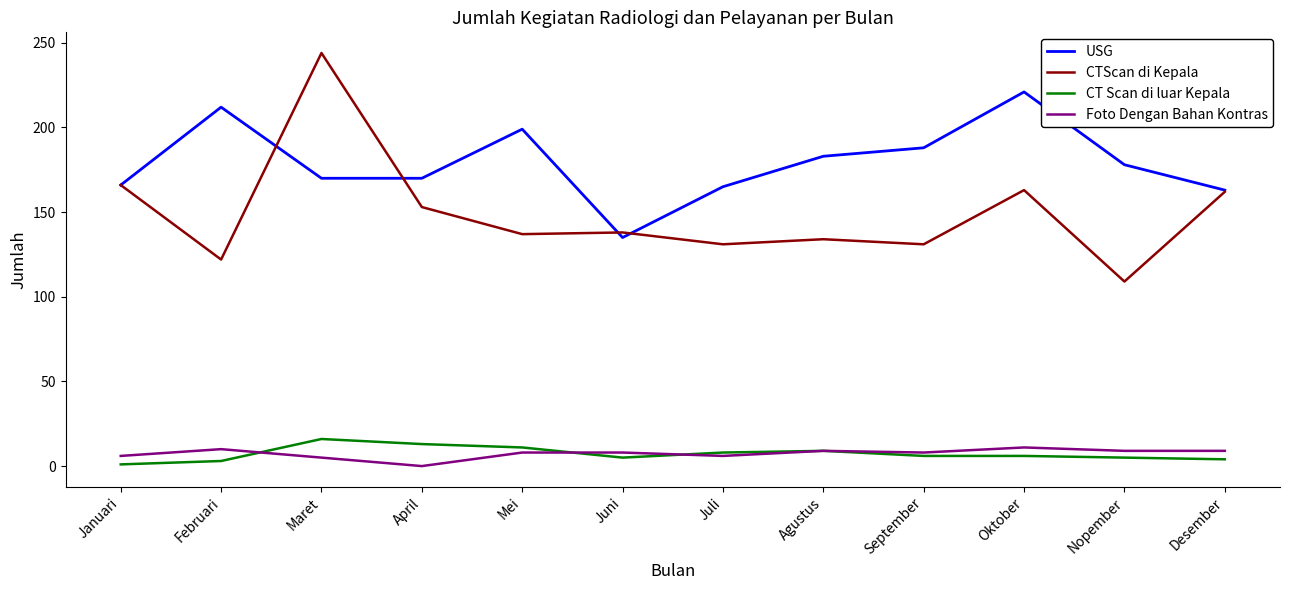

What is the average value of the USG series?

179